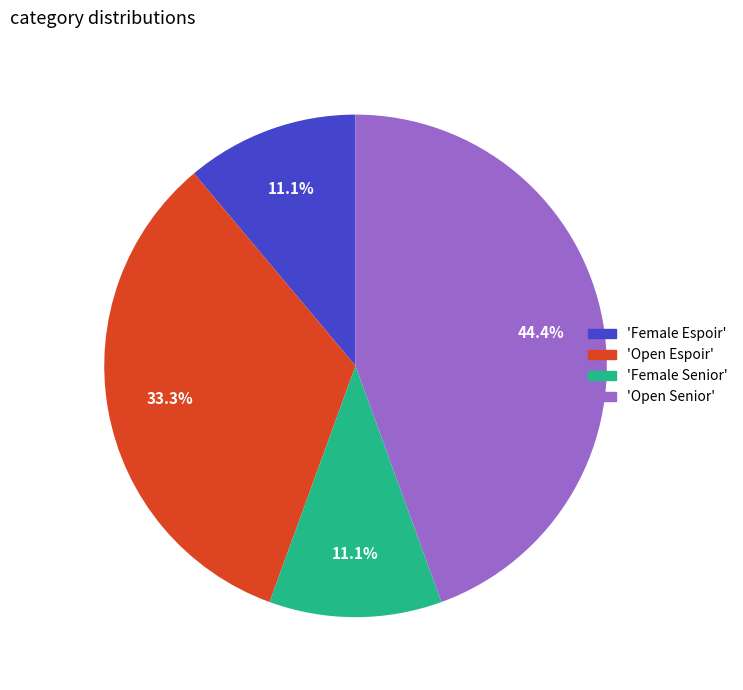

Is there a majority slice in this chart?

No